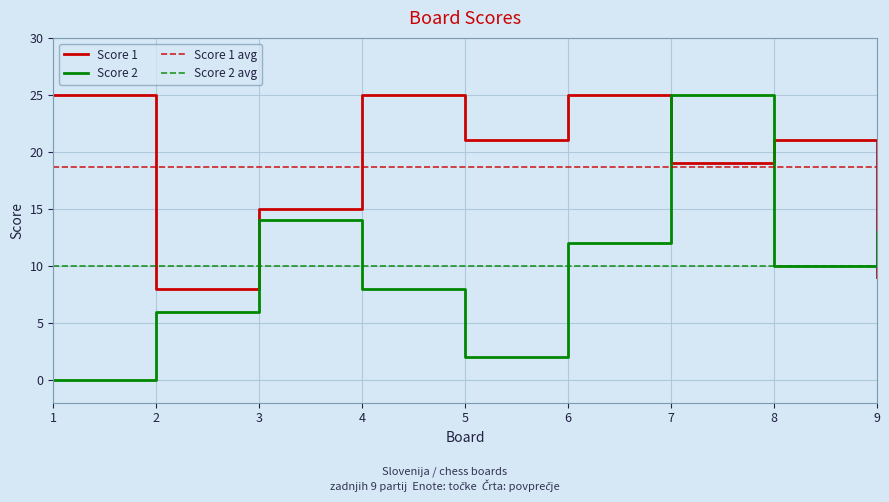

How many times do Score 1 and Score 2 cross each other?

3